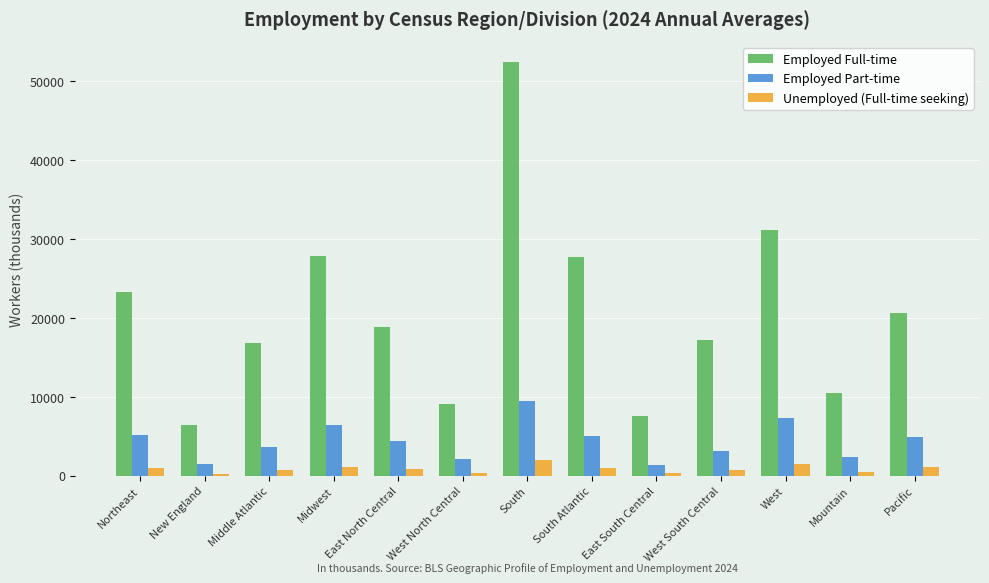

What is the value of the Unemployed (Full-time seeking) bar at the 12th from the left?

427